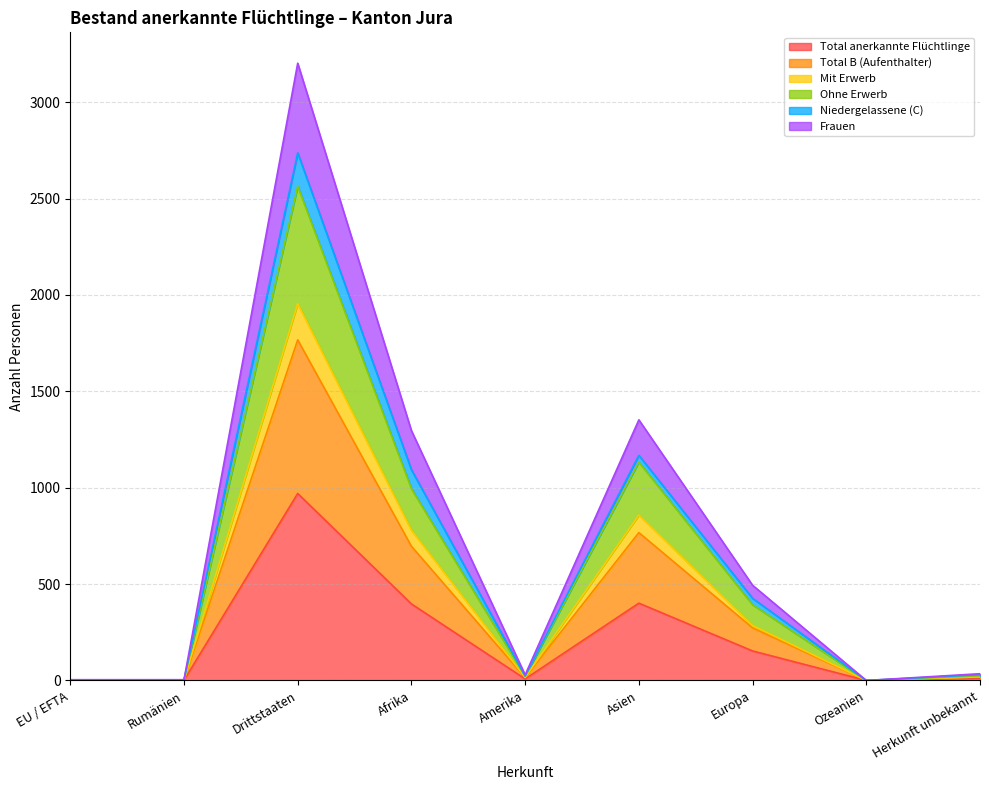

How many data points in Mit Erwerb are above 19?

4